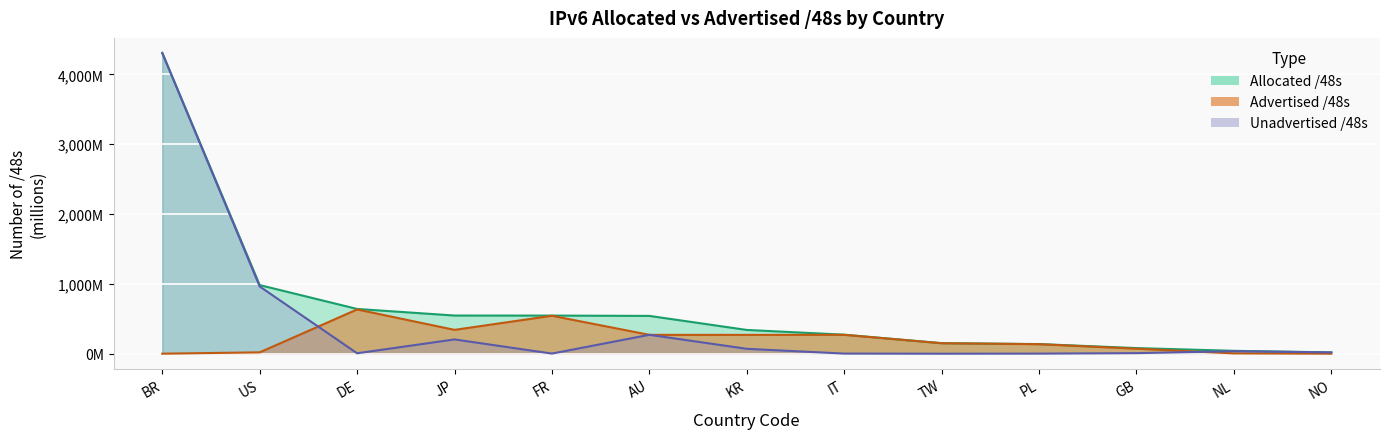

Which series has the largest range (max minus min)?

Unadvertised /48s